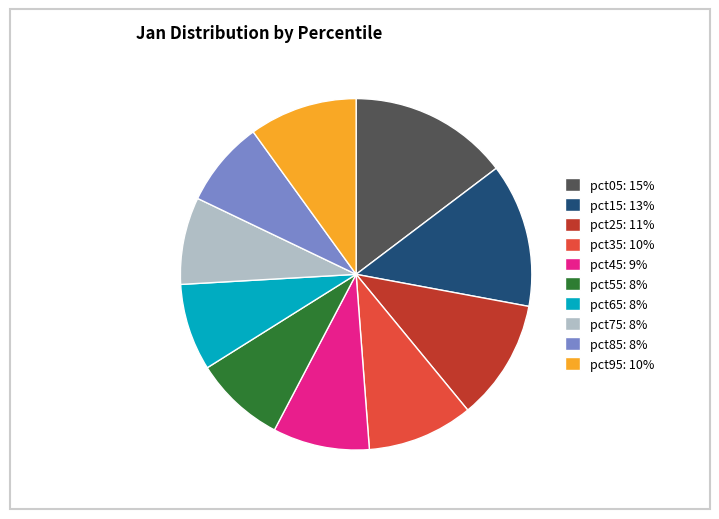

Does pct65 represent more than half of the total?

No